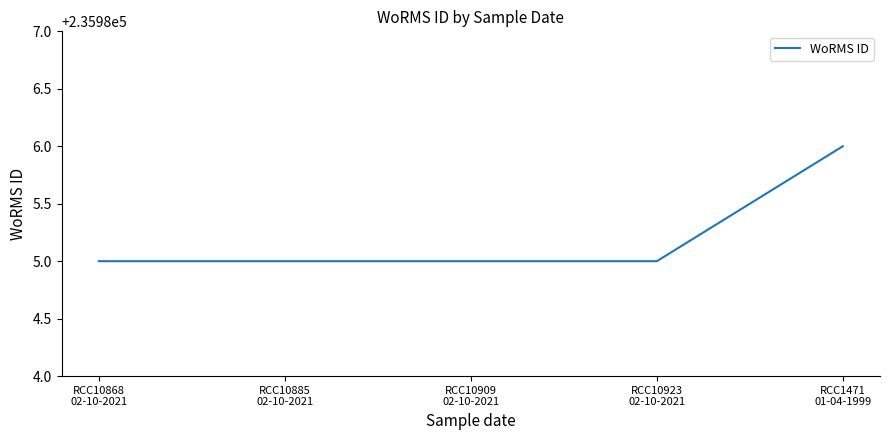

What is the average value?

235985